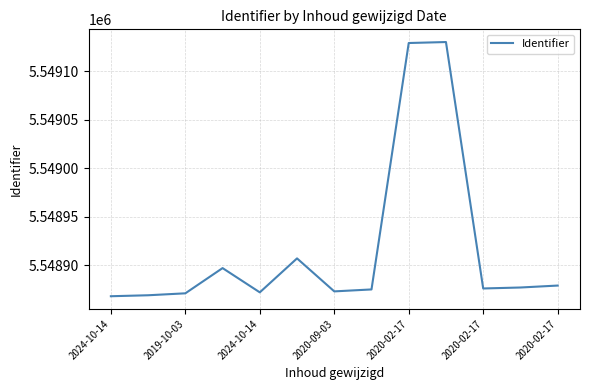

What is the minimum value shown in the chart?

5548868